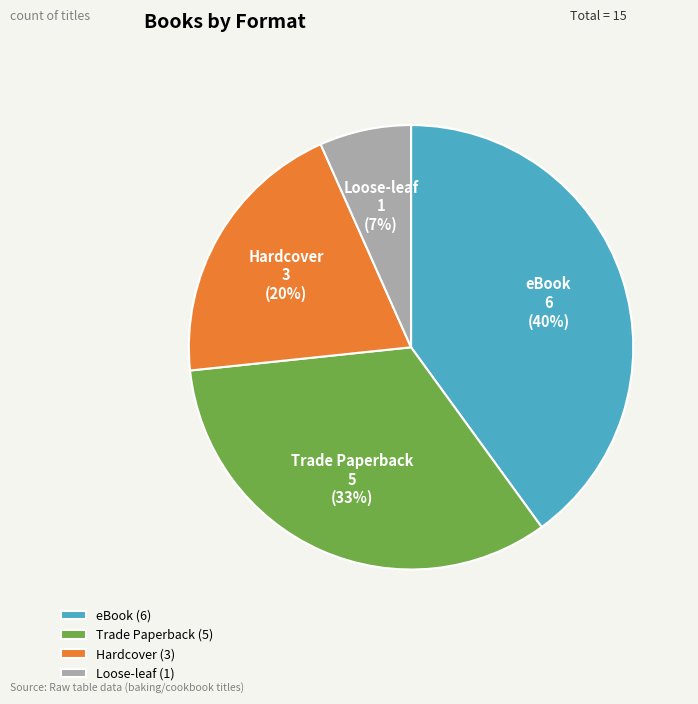

To the nearest percent, what is the difference between the Hardcover and eBook slice percentages?

20%